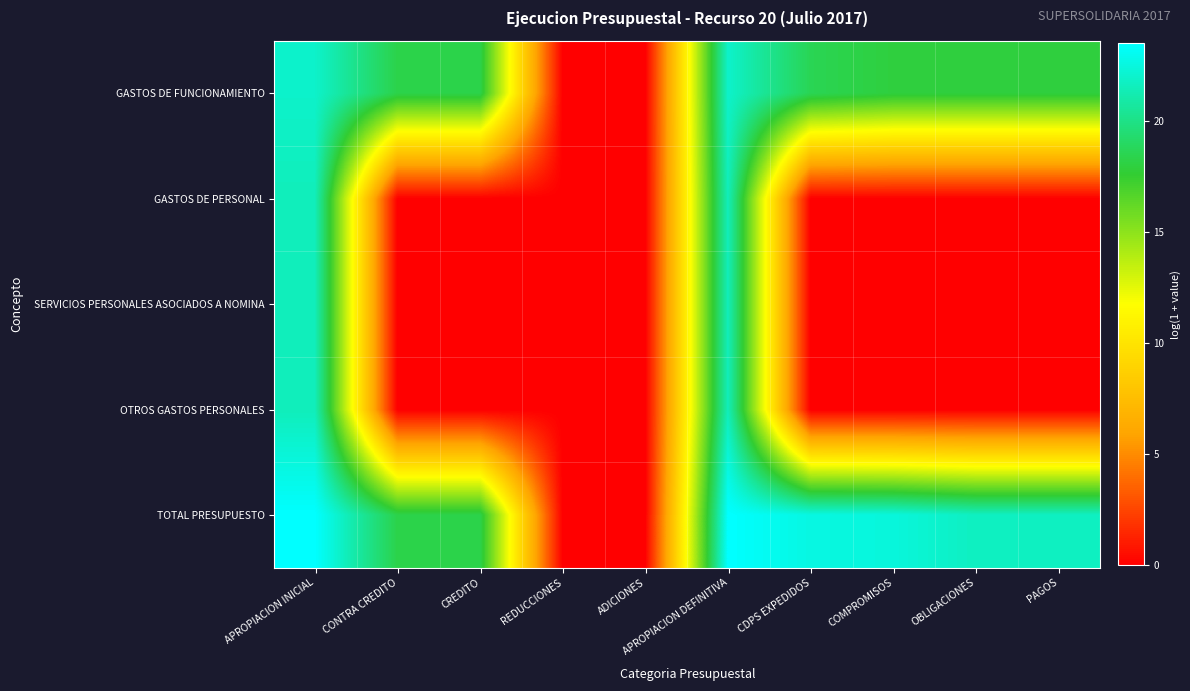

Which series has the largest total across all categories?

TOTAL PRESUPUESTO